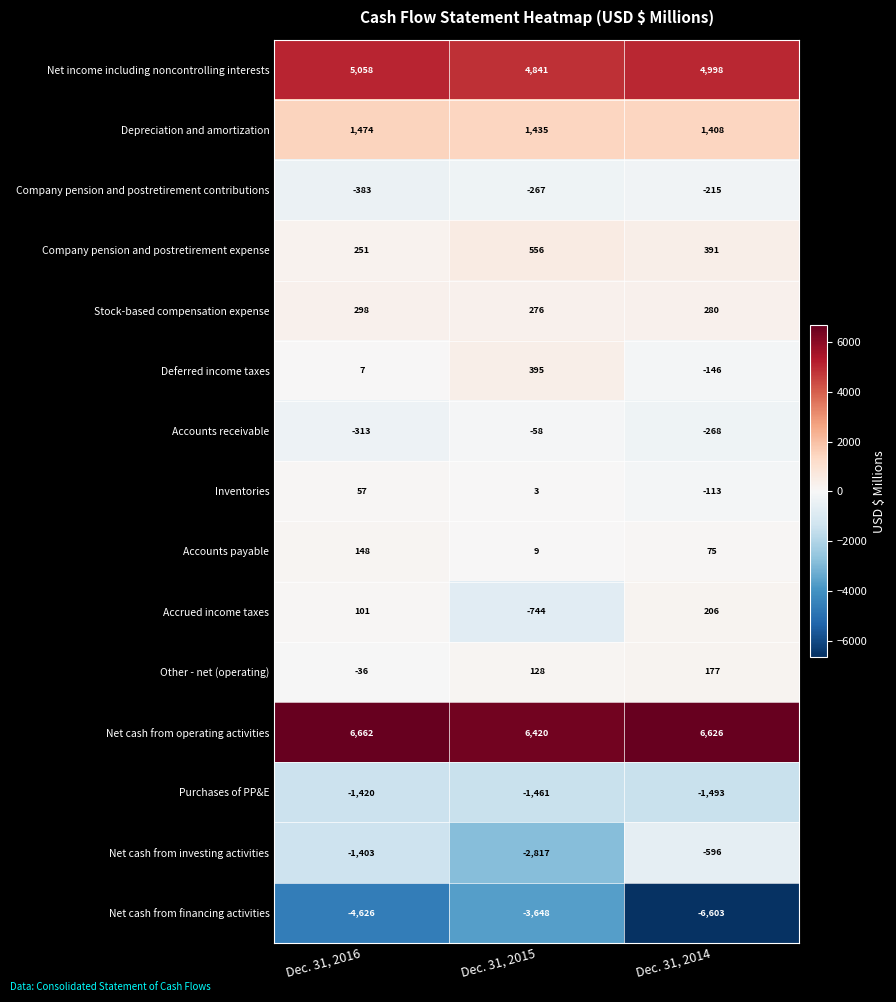

What is the sum of all Deferred income taxes values?

256